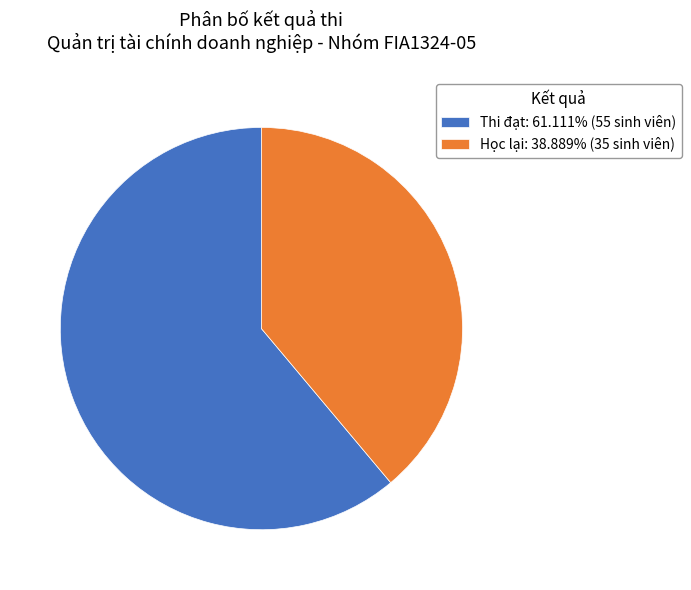

Count the number of slices in the pie.

2